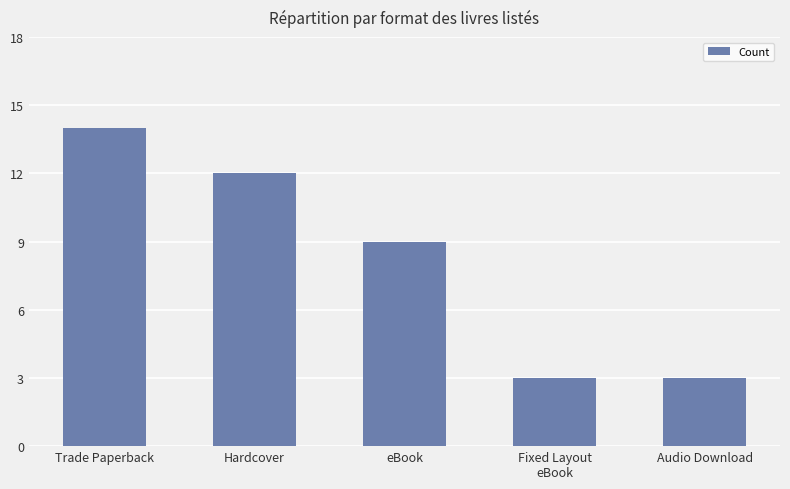

Is it true that the value at Audio Download is 5?

False